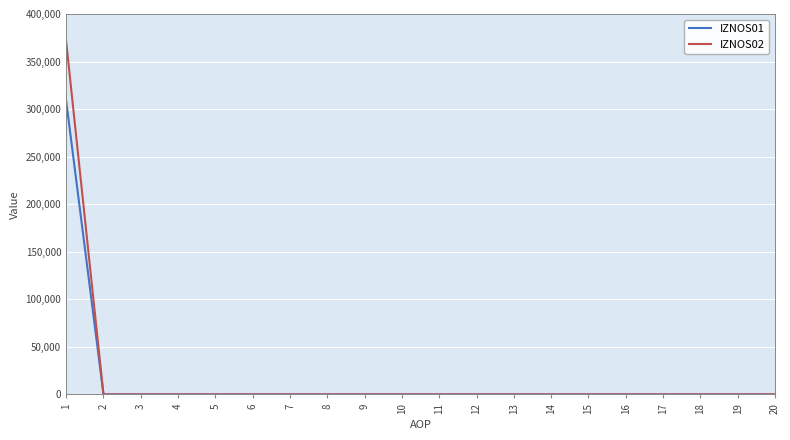

The value of IZNOS01 at 17 is 145581.9. True or false?

False